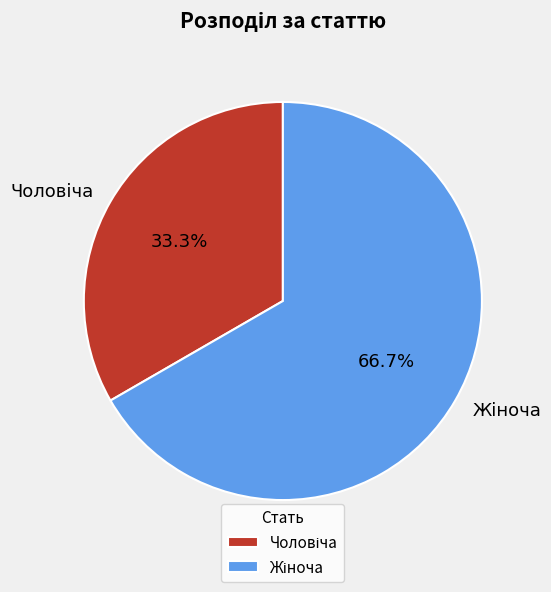

Does any single category account for the majority?

Yes